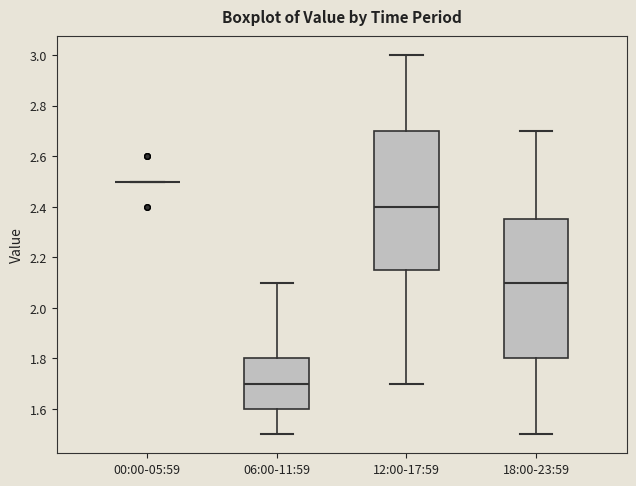

Where does the upper whisker of the box for 12:00-17:59 end on the y-axis? The values are not printed on the chart, so give them approximately, as read against the axis.

3.00